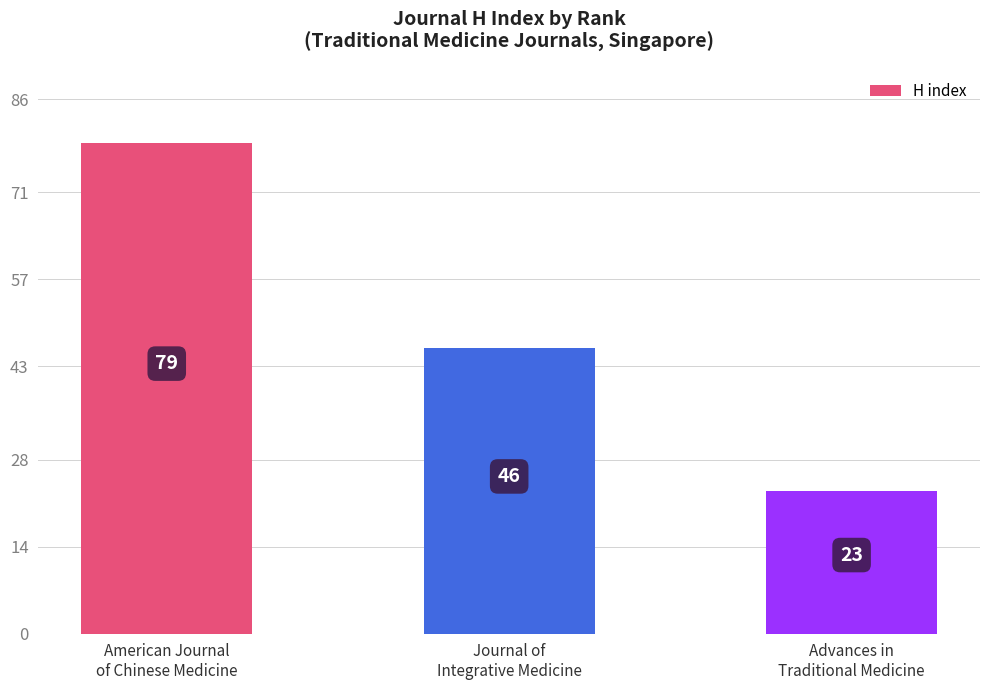

List the labels in order of value, smallest first.

Advances in
Traditional Medicine, Journal of
Integrative Medicine, American Journal
of Chinese Medicine